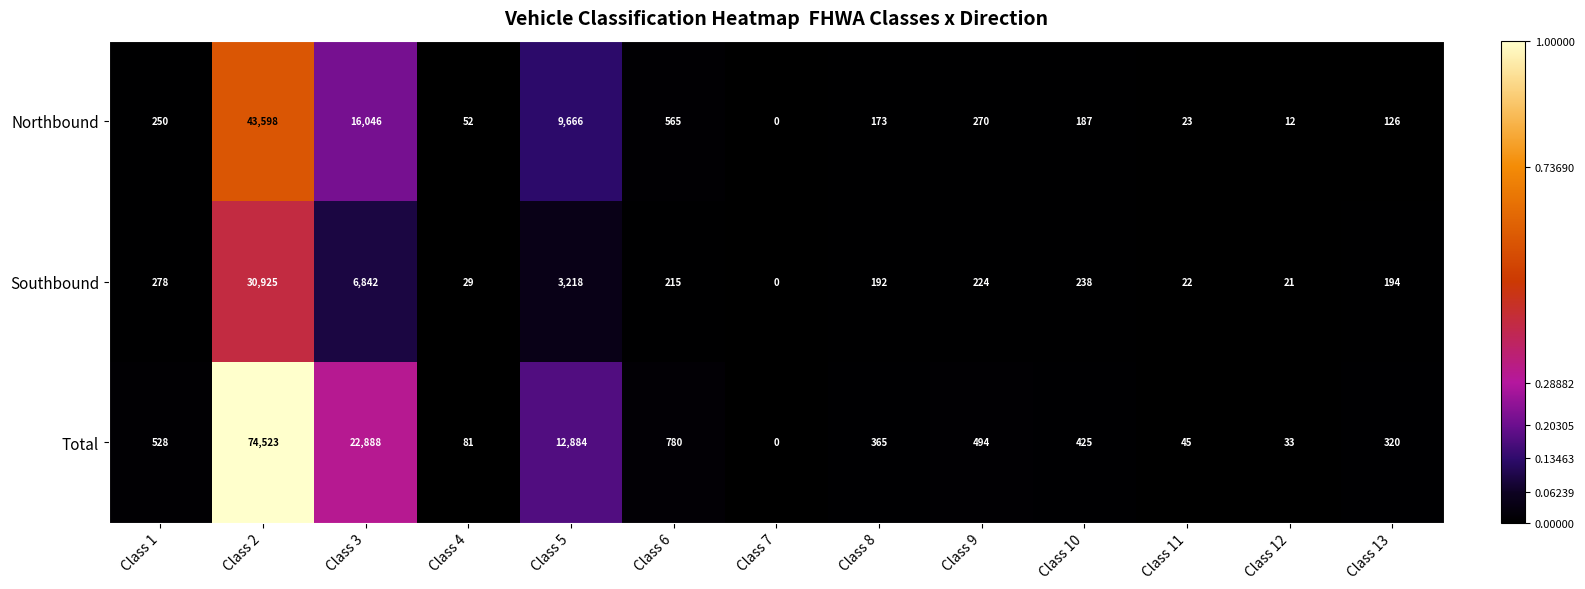

Rank the series by their maximum value, from highest to lowest.

Total, Northbound, Southbound